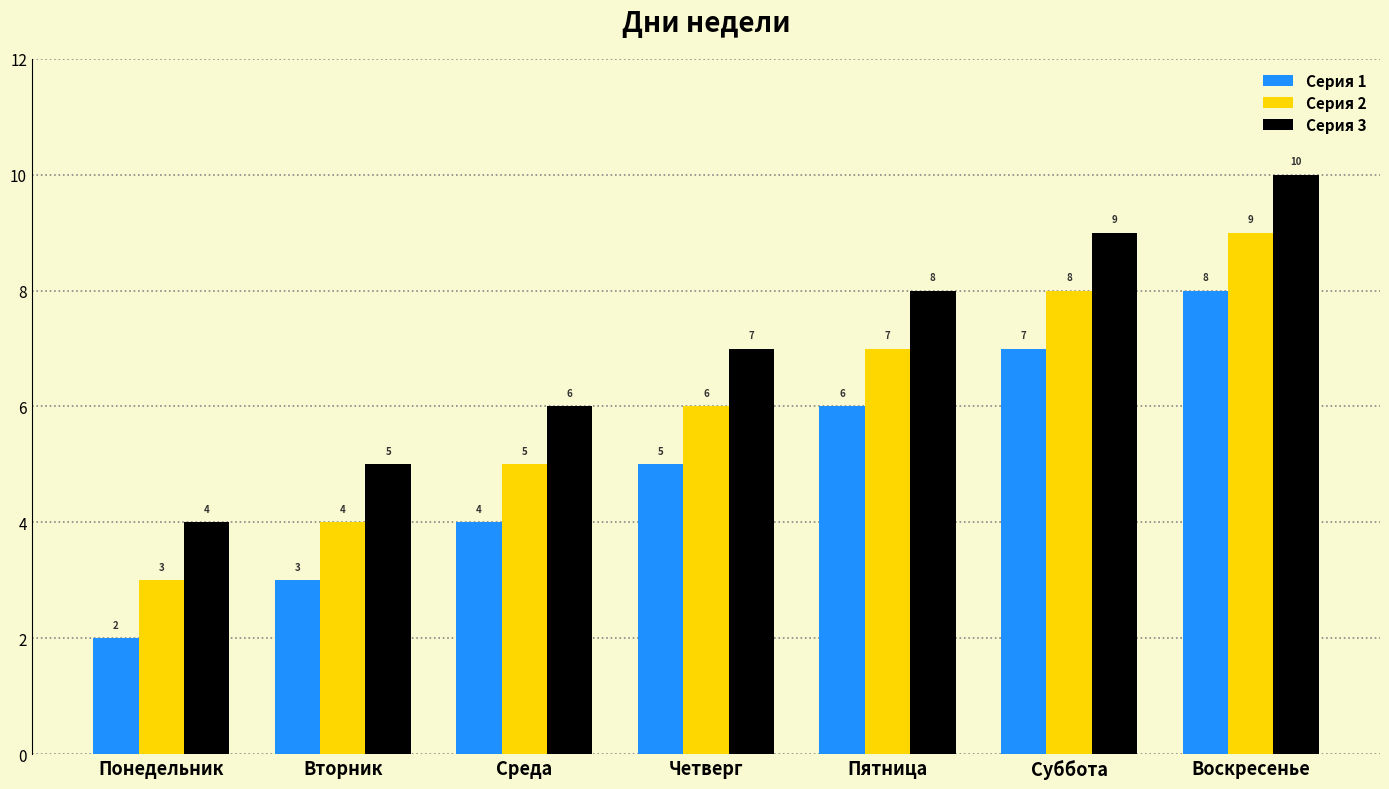

Is it true that Серия 2 equals 3 at Среда?

False